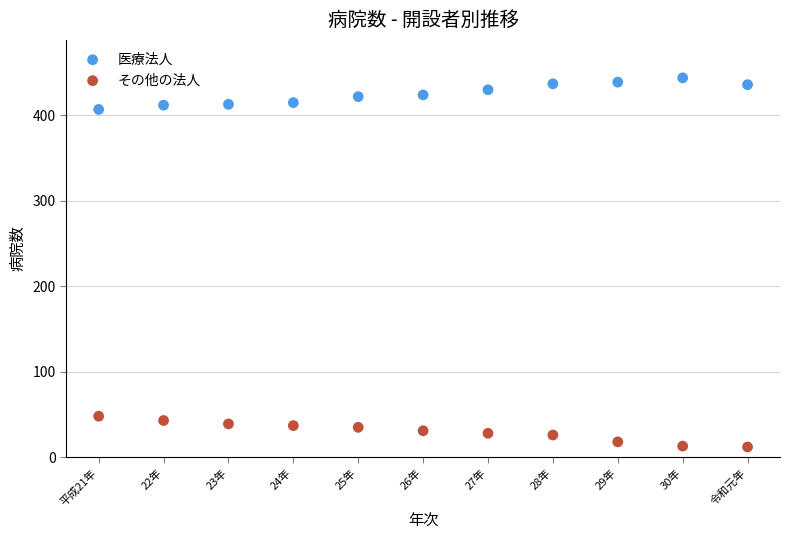

Across all data points, what is the range of Y values (max minus min)?

432